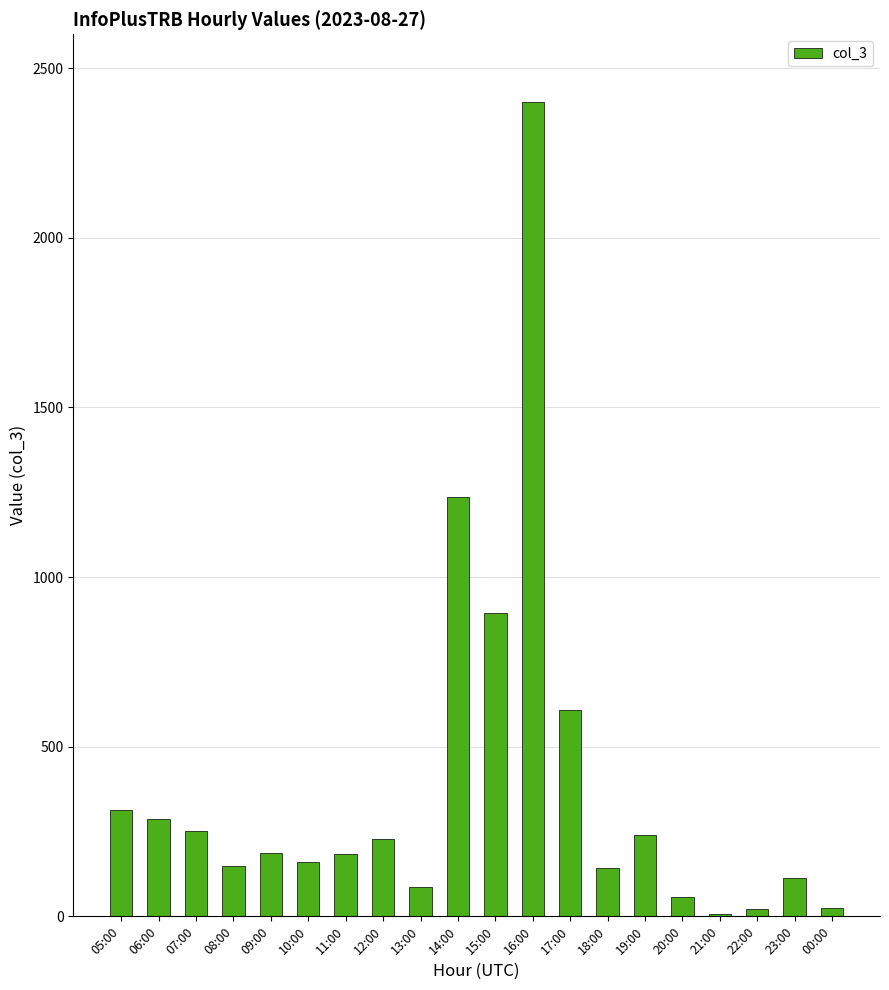

Which has a higher value, 20:00 or 15:00?

15:00